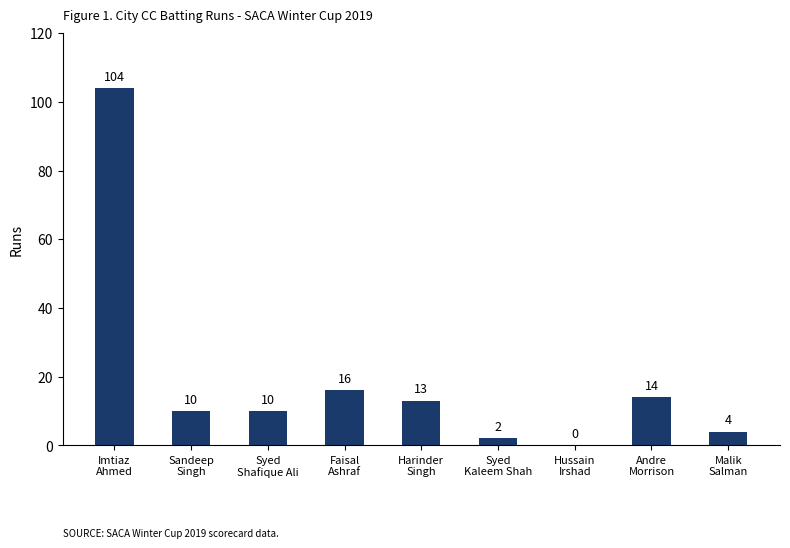

True or false: the data shows 13 at Harinder
Singh.

True